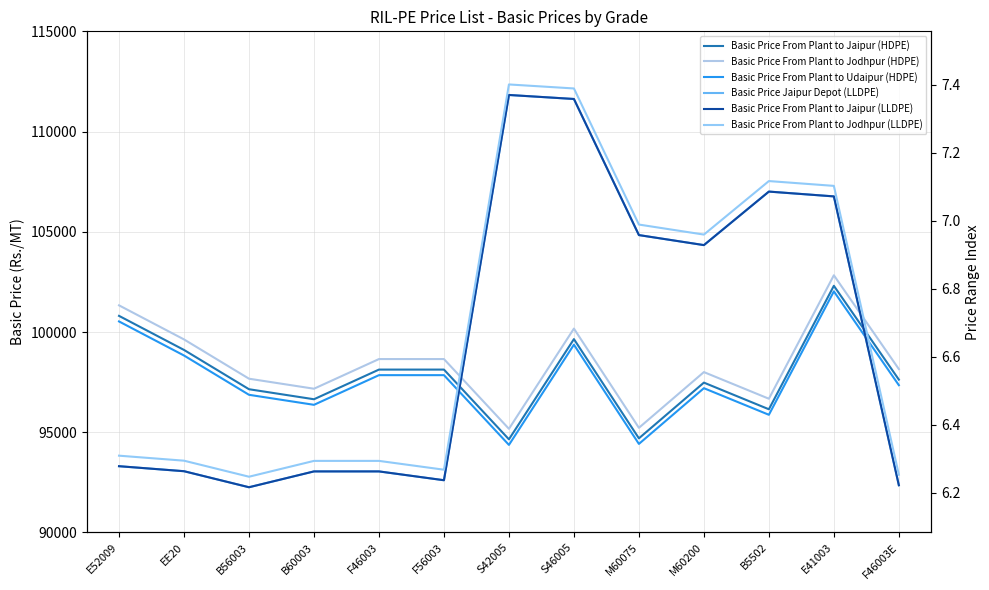

Which series has the largest range (max minus min)?

Basic Price Jaipur Depot (LLDPE)